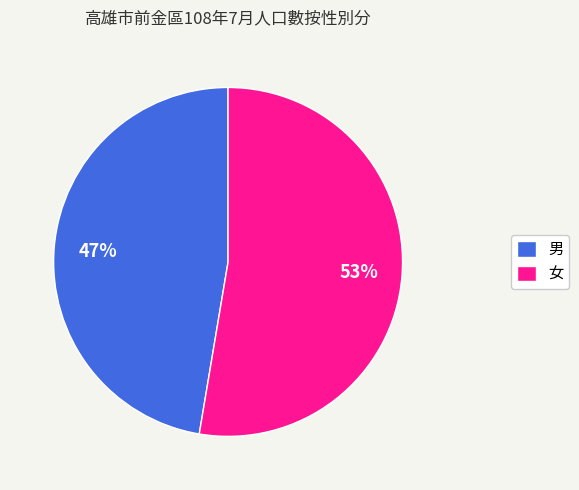

Does 男 account for over 50% of the chart?

No